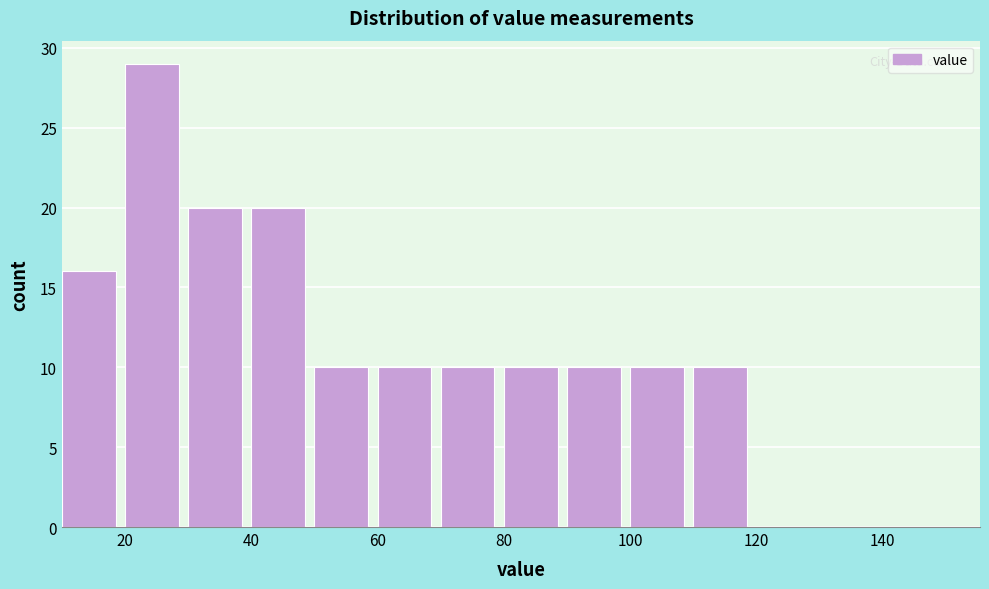

Over which range of the x-axis is the bar tallest?

20 to 30